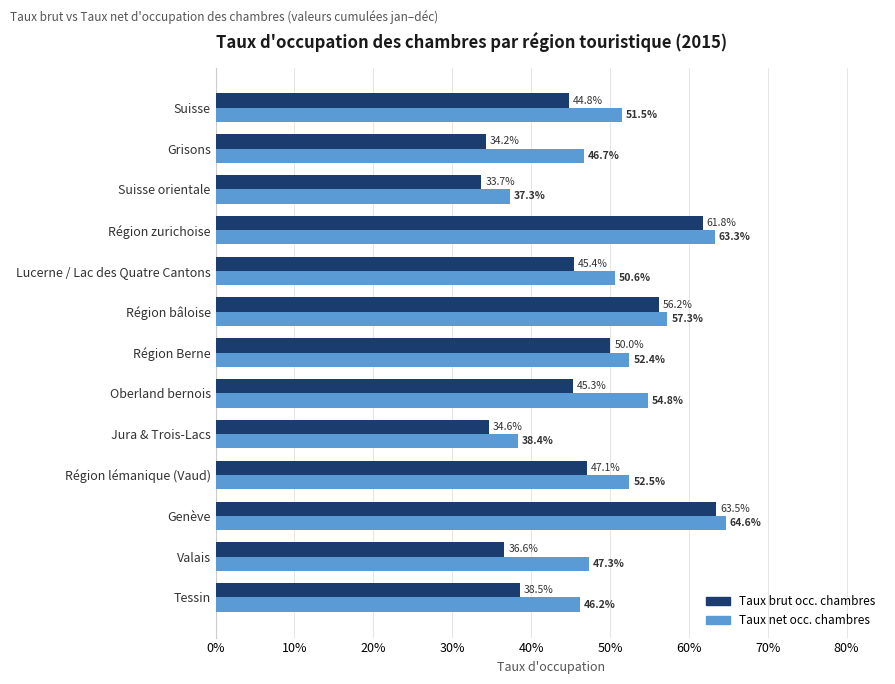

What is the minimum value shown in the chart?

33.7